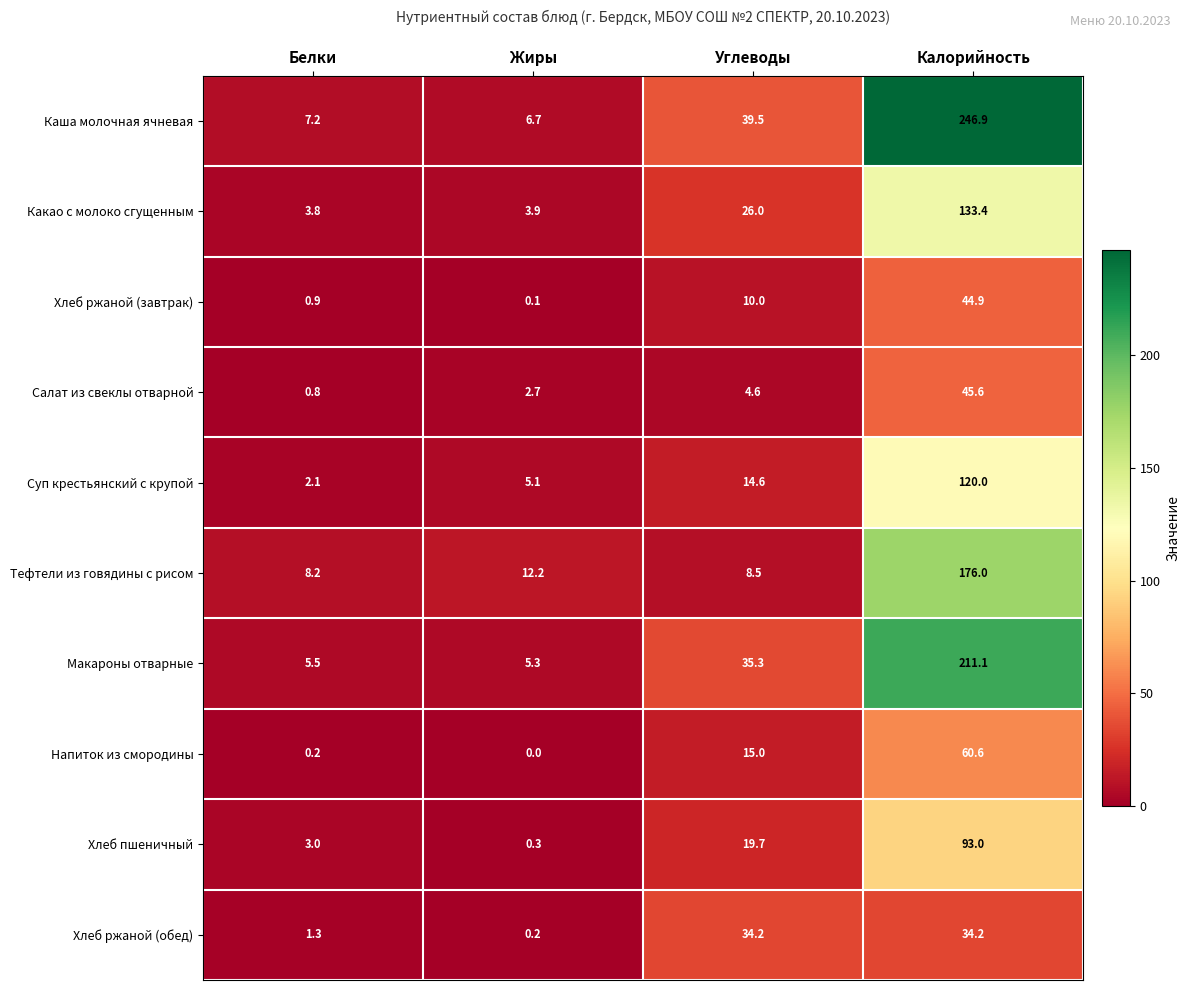

Rank the series at Углеводы from highest to lowest value.

Каша молочная ячневая, Макароны отварные, Хлеб ржаной (обед), Какао с молоко сгущенным, Хлеб пшеничный, Напиток из смородины, Суп крестьянский с крупой, Хлеб ржаной (завтрак), Тефтели из говядины с рисом, Салат из свеклы отварной